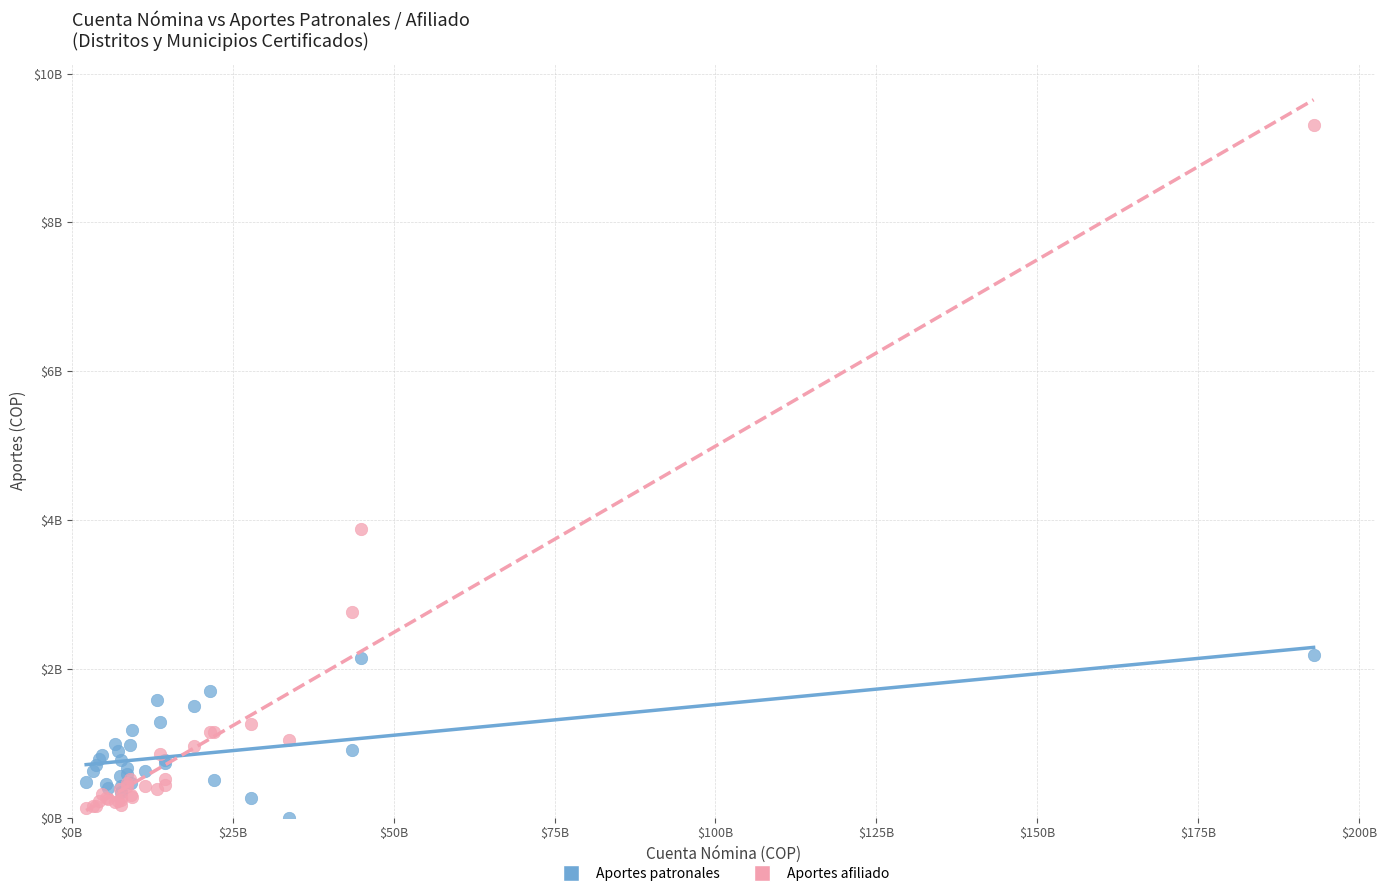

What are all the series names shown in the legend?

Aportes patronales, Aportes afiliado